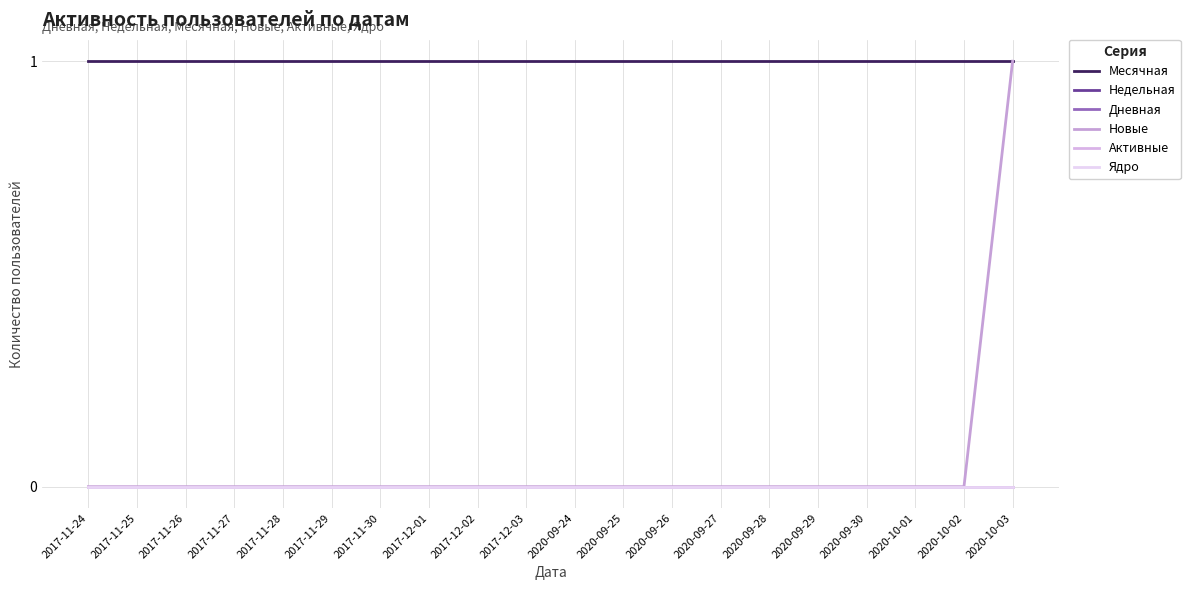

What position from the right is 2017-11-24?

20